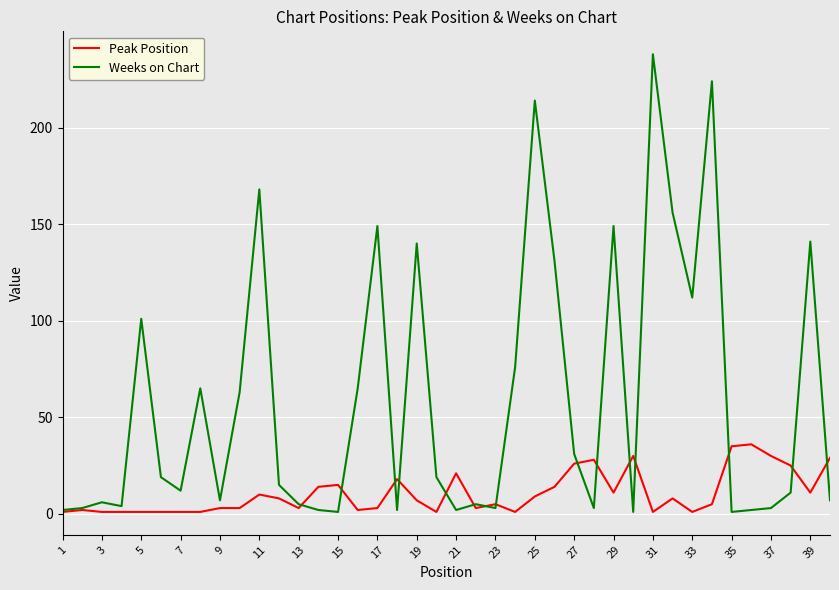

What is the greatest value displayed?

238